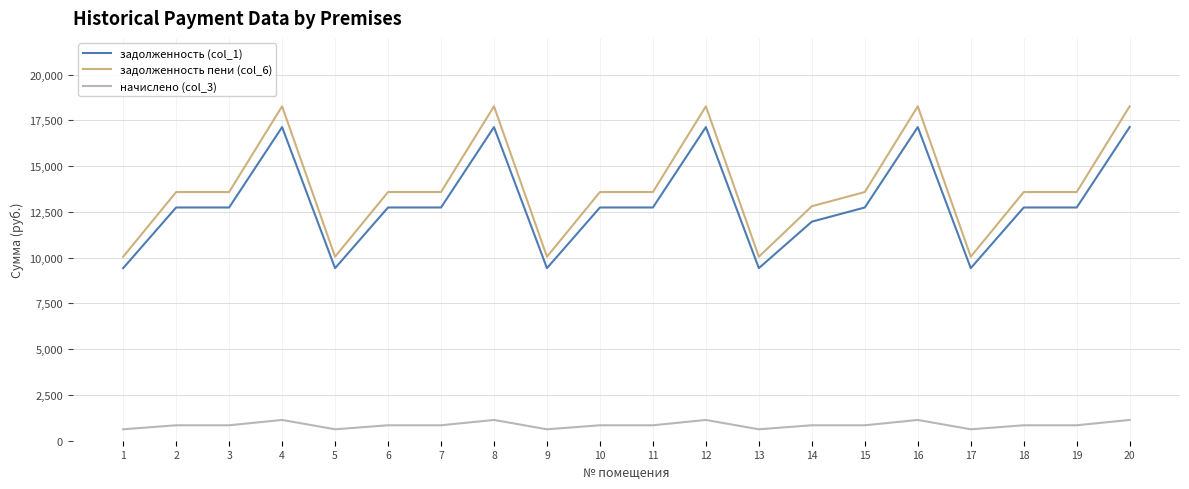

Where does the задолженность (col_1) series first go above 12737?

2